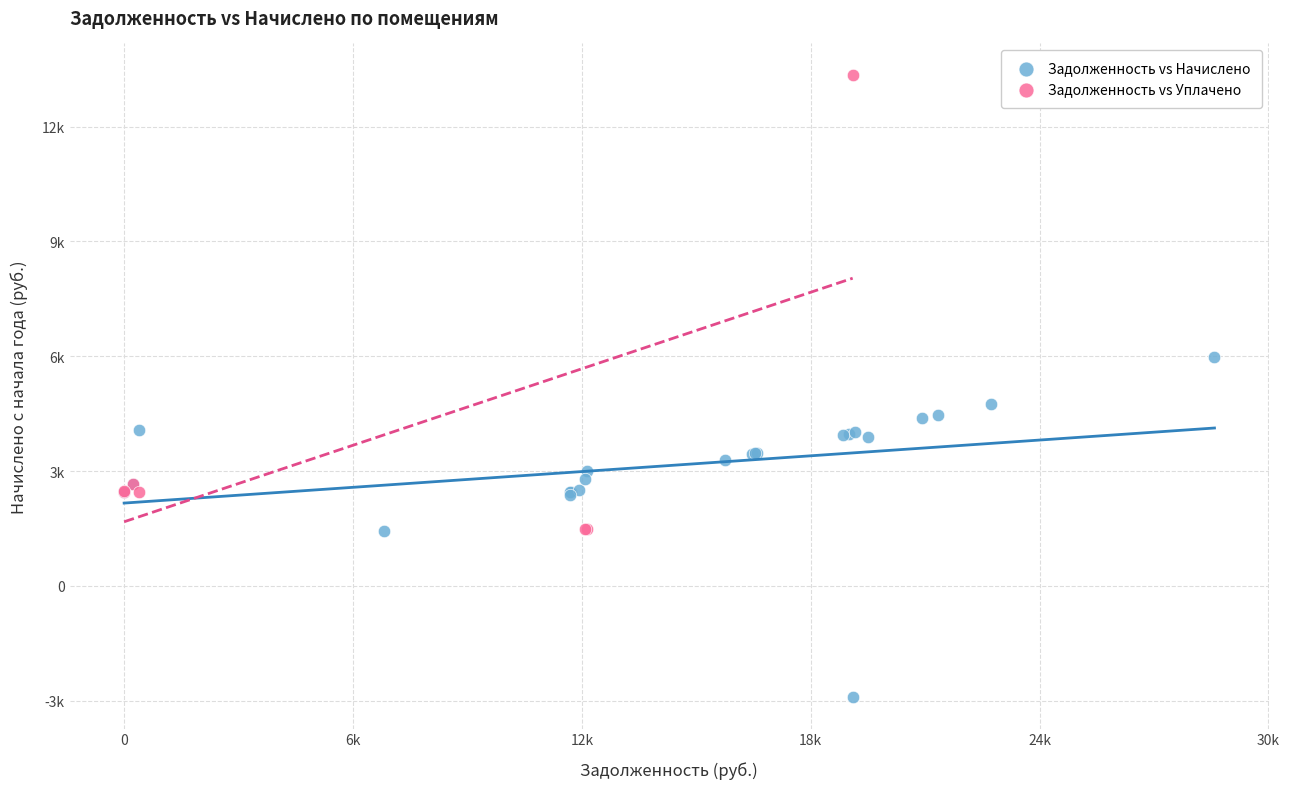

What are all the series names shown in the legend?

Задолженность vs Начислено, Задолженность vs Уплачено